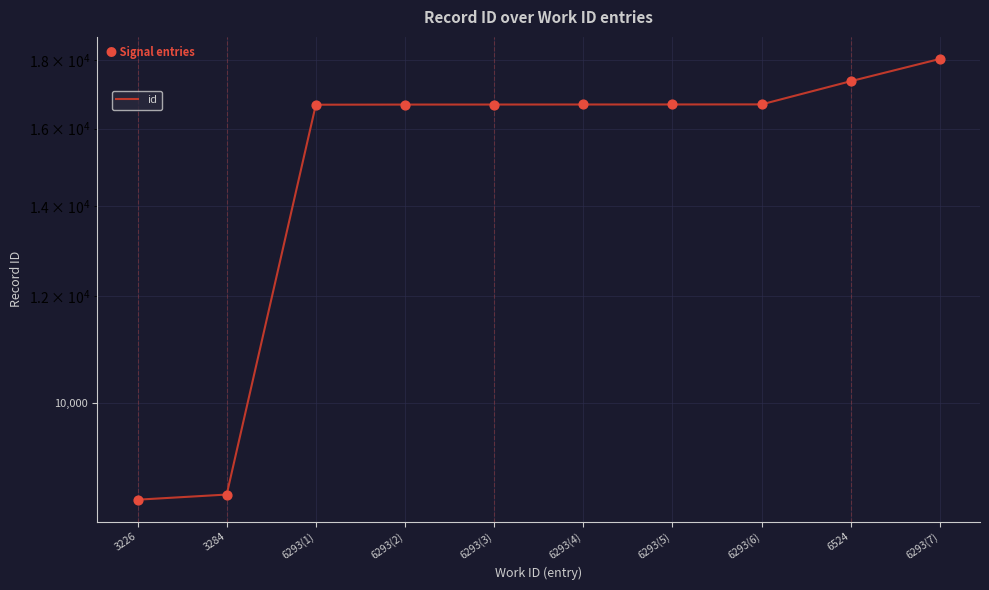

What is the change in value from 6293(5) to 6293(7)?

+1353